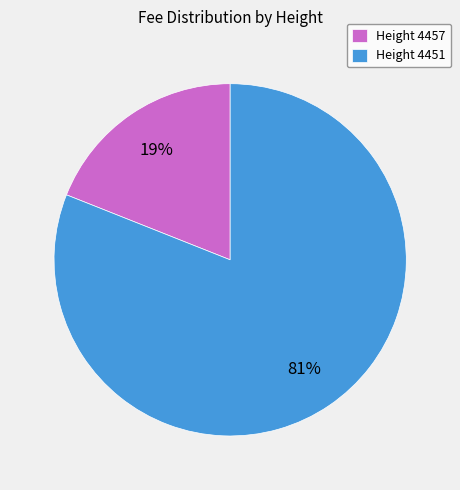

How many slices are in this pie chart?

2